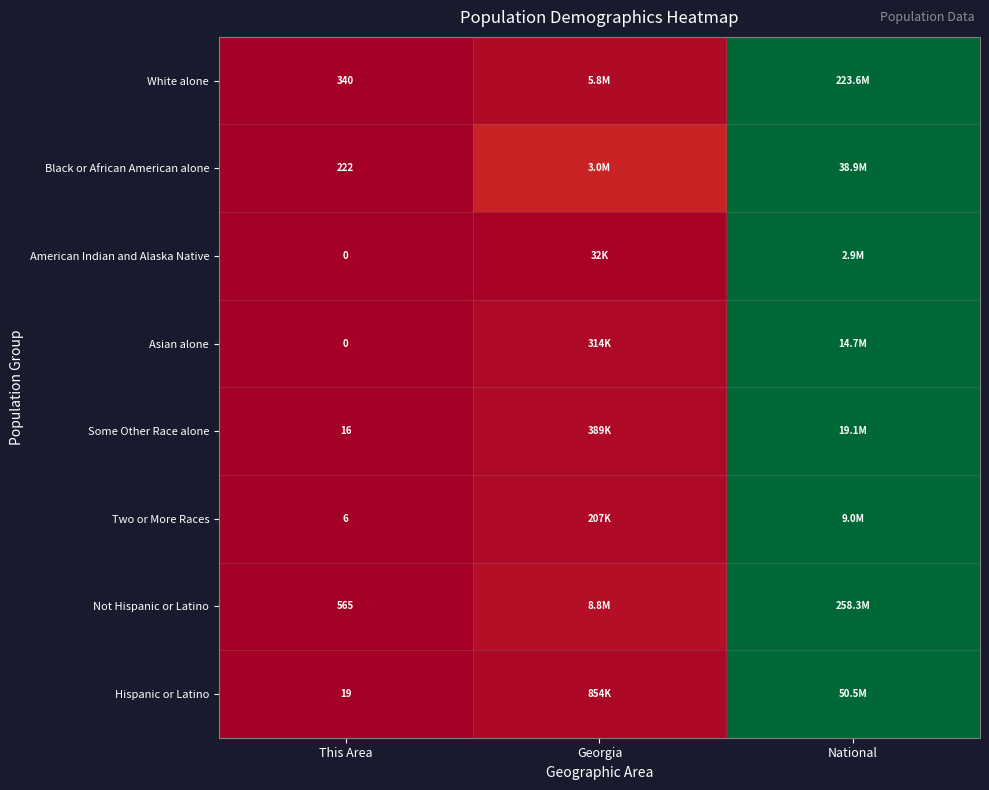

Which category has the highest value across all series?

National